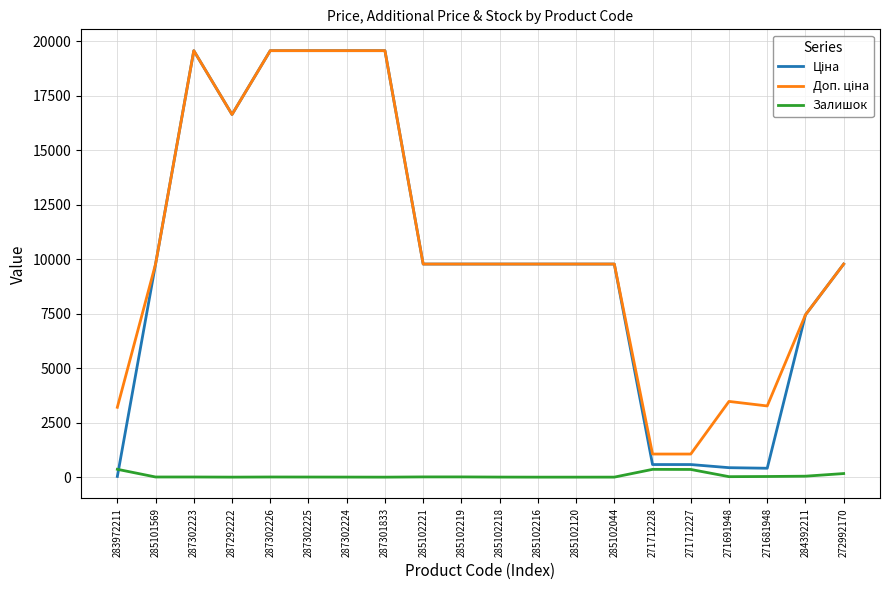

What is the greatest value displayed?

19564.9